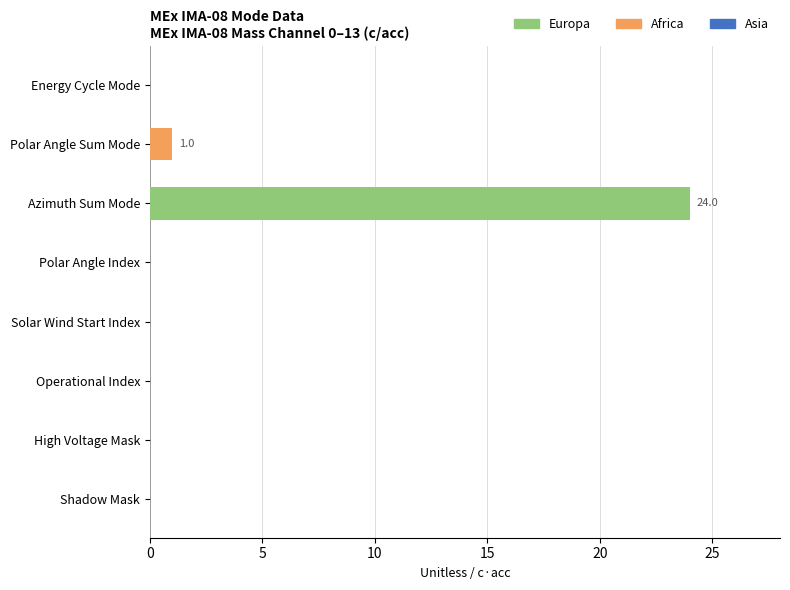

Is the value of Africa at Solar Wind Start Index greater than the value of Europa at Polar Angle Index?

No